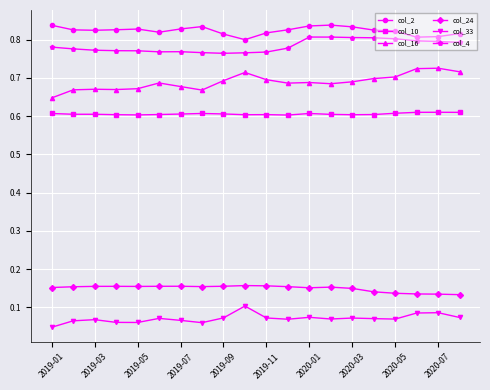

Which series has the largest total across all categories?

col_2